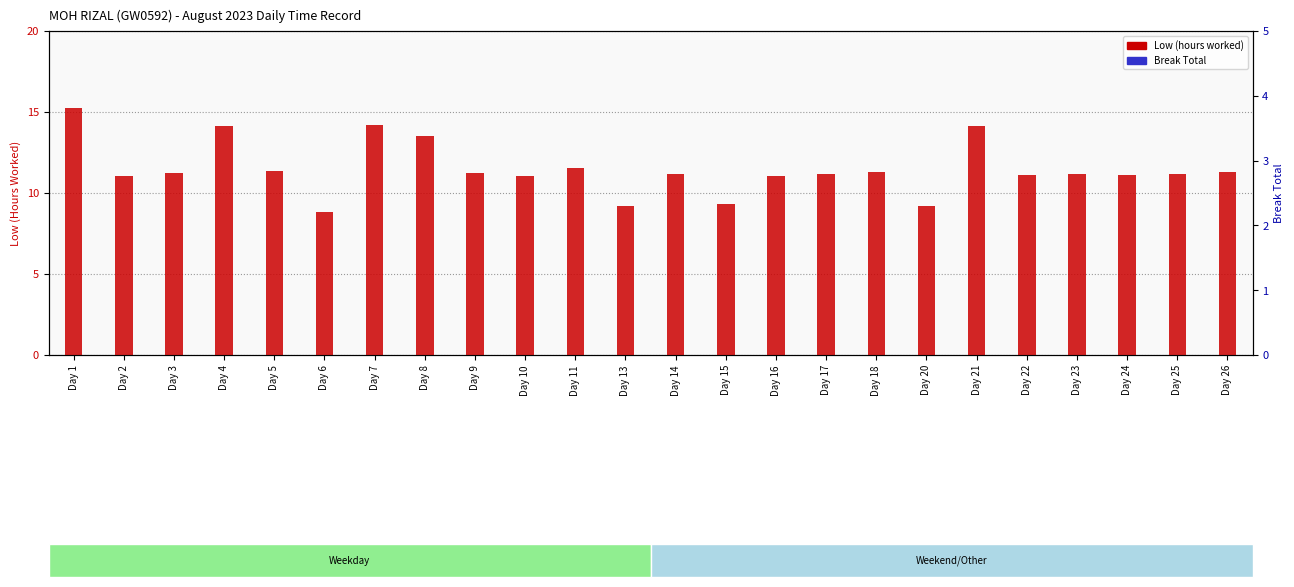

At Day 26, list the series in order from smallest to largest.

Break Total, Low (hours)